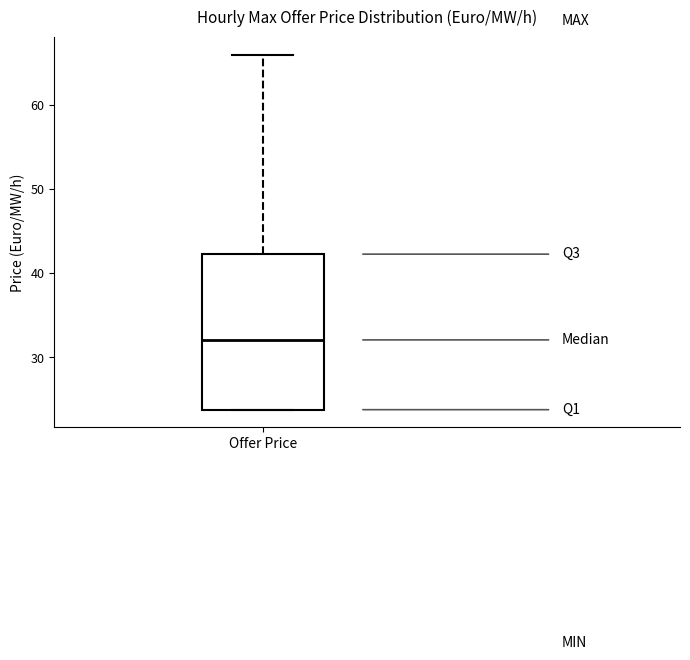

Read this box plot against the y-axis: the position of the median line, the range covered by the box, and the ends of both whiskers. The values are not printed on the chart, so give them approximately, as read against the axis.

median 32, box 24 to 42, whiskers 24 to 66